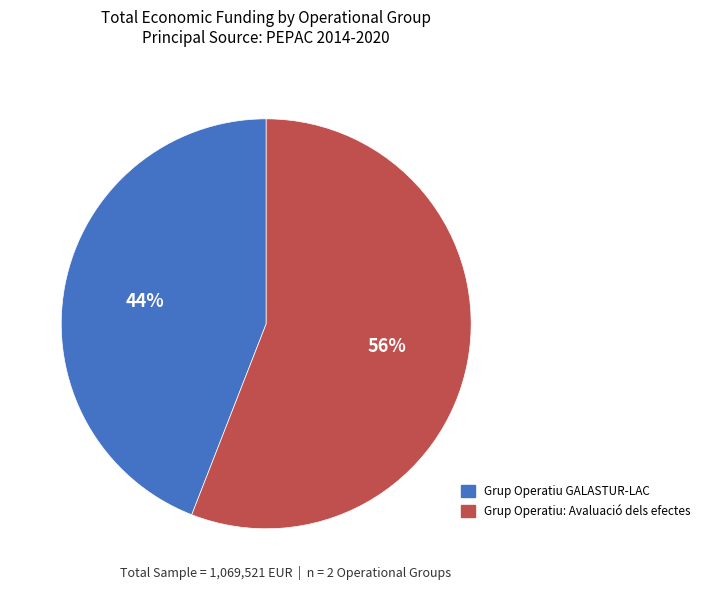

Combined, do Grup Operatiu: Avaluació dels efectes and Grup Operatiu GALASTUR-LAC account for over 50%?

Yes